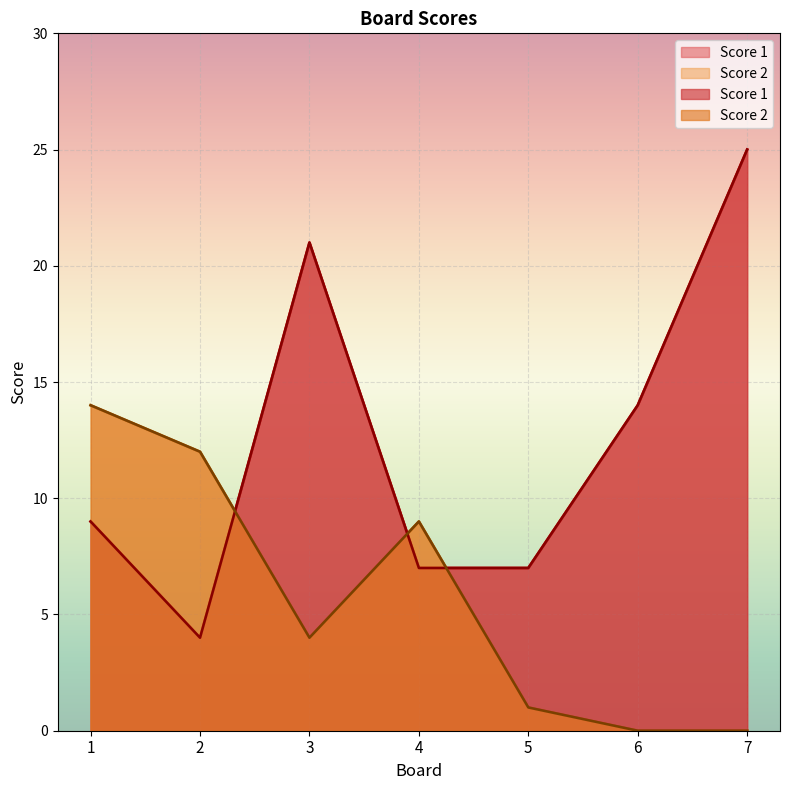

Is it true that Score 2 equals 14 at 1?

True